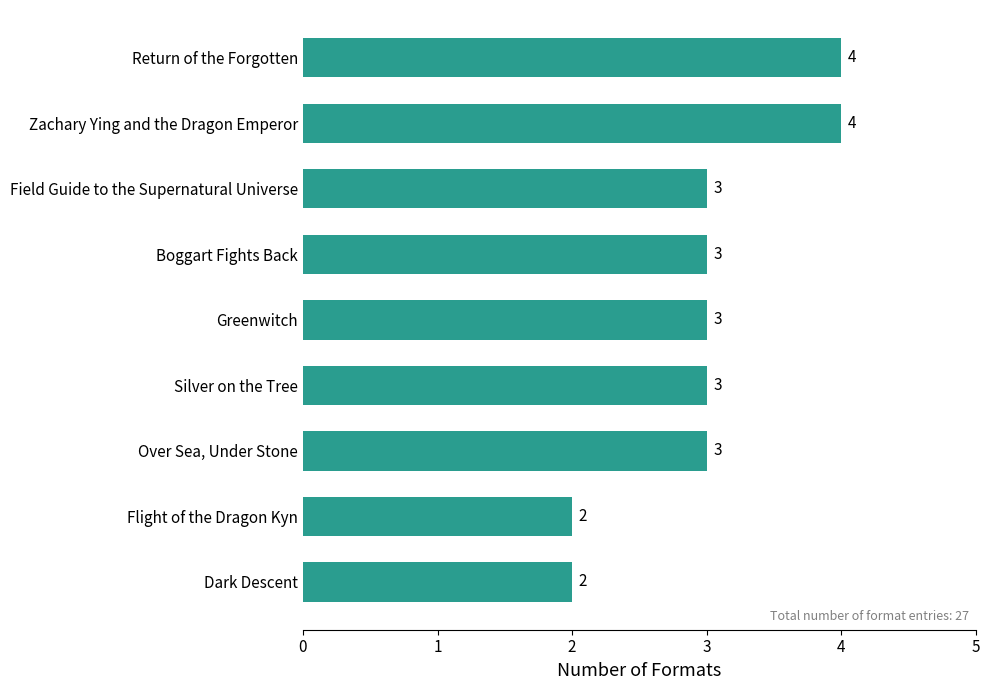

Which has a higher value, Flight of the Dragon Kyn or Return of the Forgotten?

Return of the Forgotten